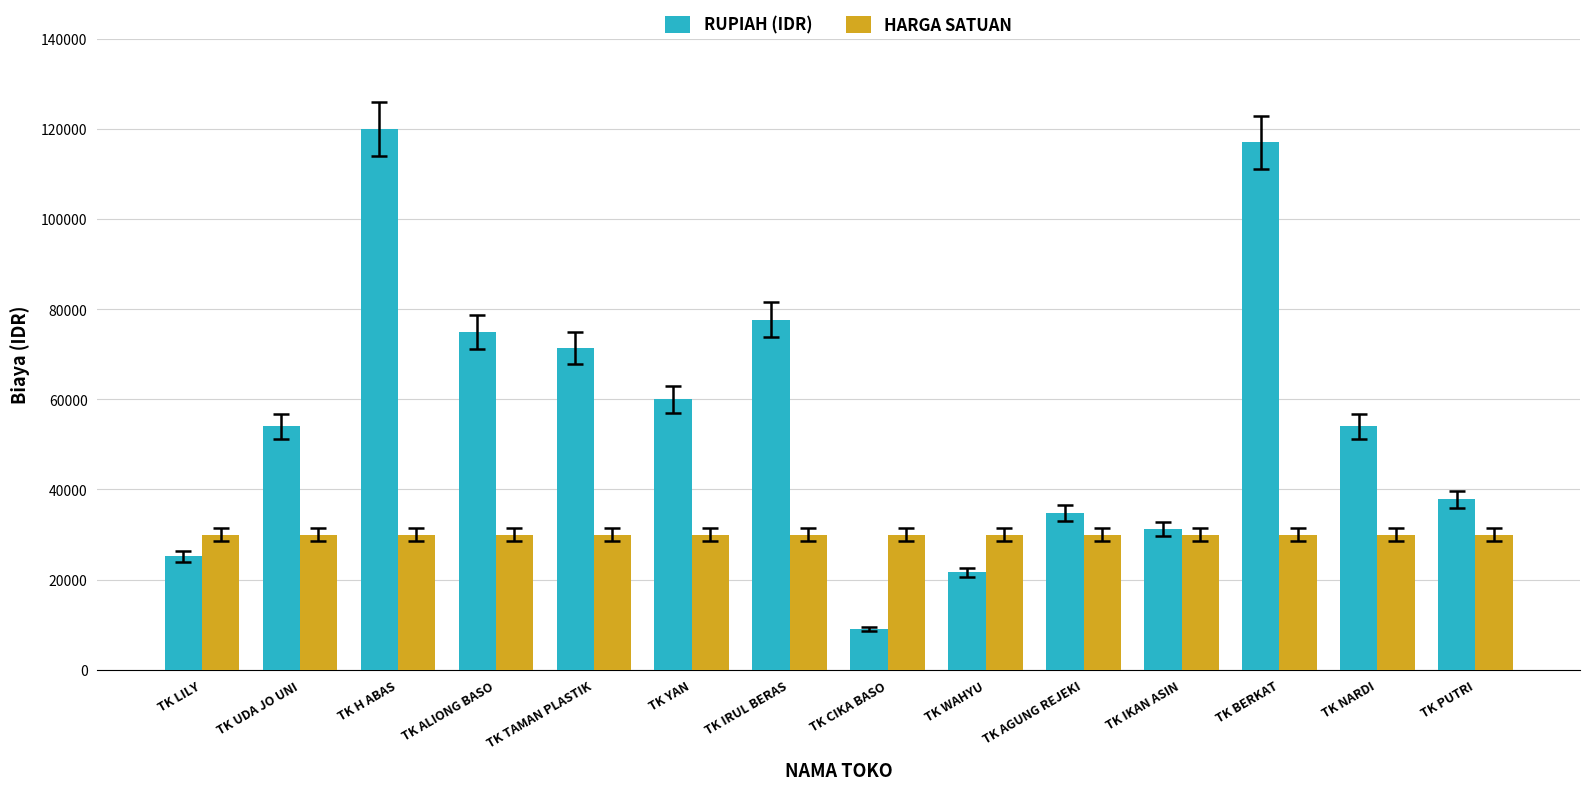

List the series in order of their overall mean, lowest first.

HARGA SATUAN, RUPIAH (IDR)